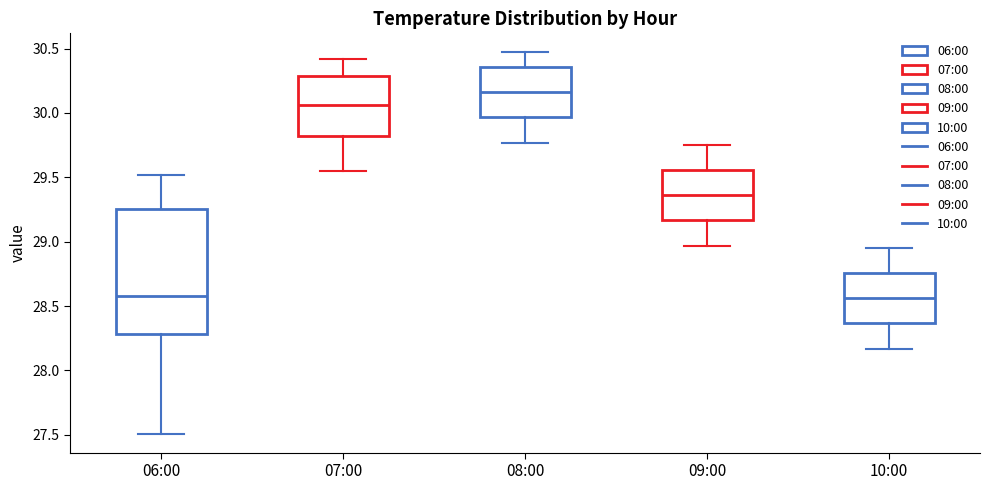

Reading left to right, transcribe this box plot: for each box, give where its median line is, the range the box spans, and where its two whiskers end, as read against the y-axis. The values are not printed on the chart, so give them approximately, as read against the axis.

06:00: median 28.60, box 28.30 to 29.25, whiskers 27.50 to 29.50
07:00: median 30.05, box 29.80 to 30.30, whiskers 29.55 to 30.40
08:00: median 30.15, box 29.95 to 30.35, whiskers 29.75 to 30.45
09:00: median 29.35, box 29.15 to 29.55, whiskers 28.95 to 29.75
10:00: median 28.55, box 28.35 to 28.75, whiskers 28.15 to 28.95